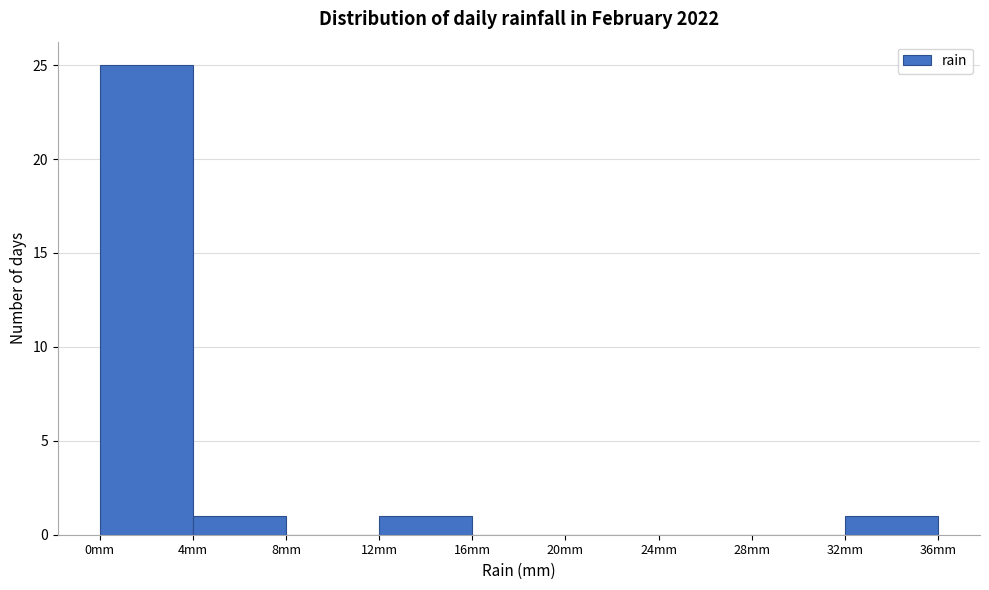

Over which range of the x-axis is the bar tallest?

0 to 4